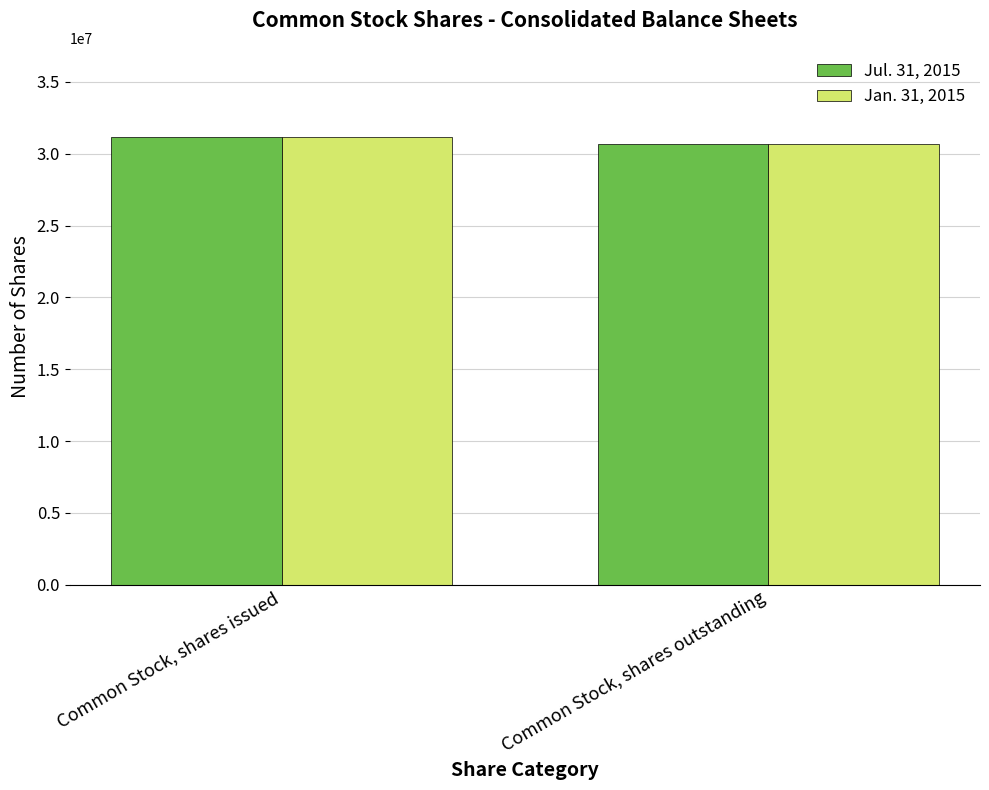

What is the label of the 1st bar from the left?

Common Stock, shares issued